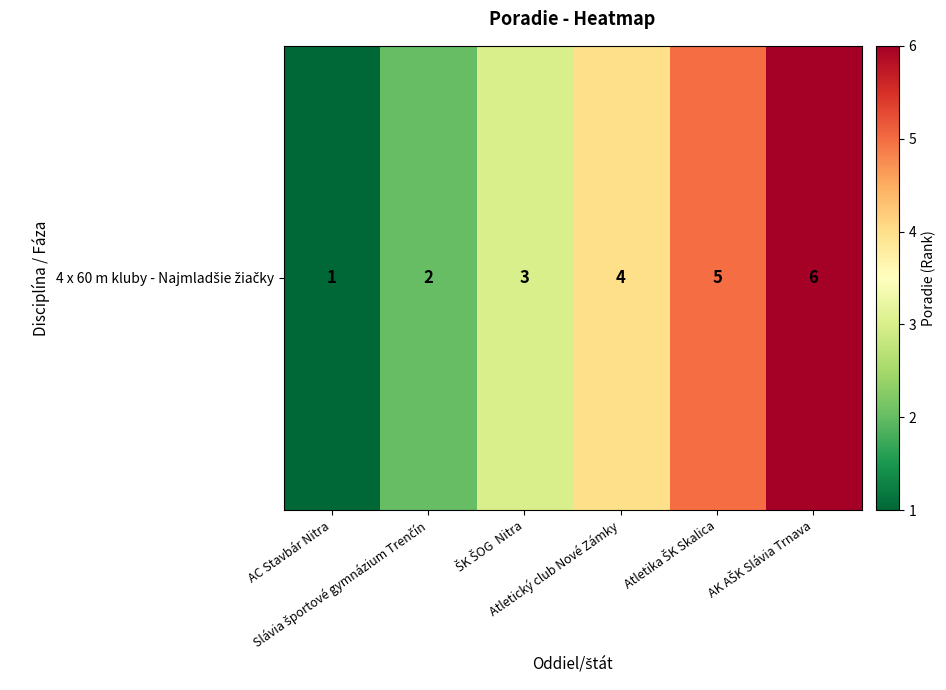

How many data points are less than 4?

3